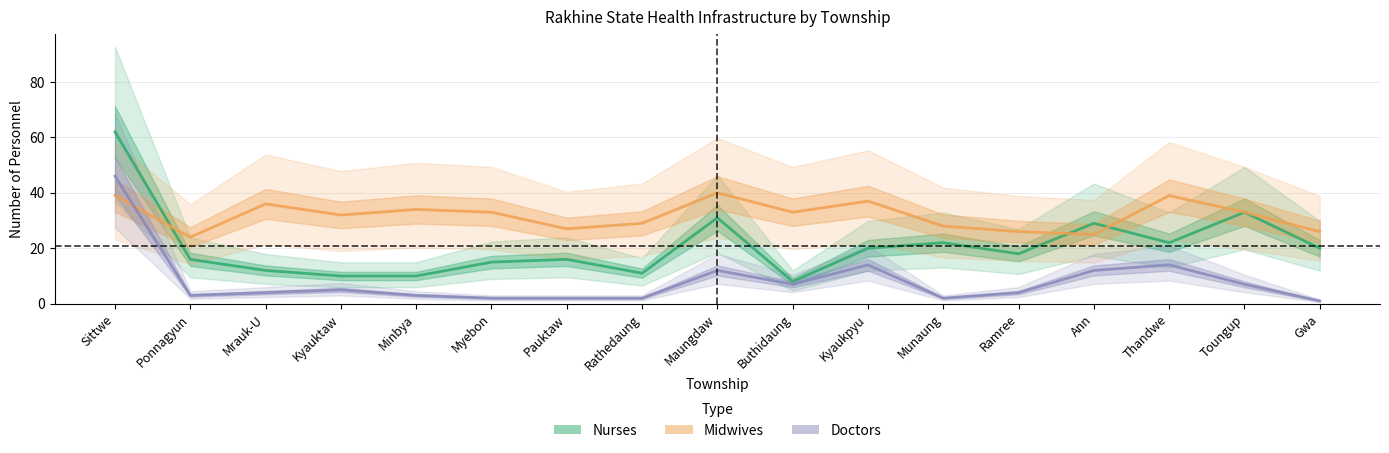

What is the maximum value for Midwives?

40